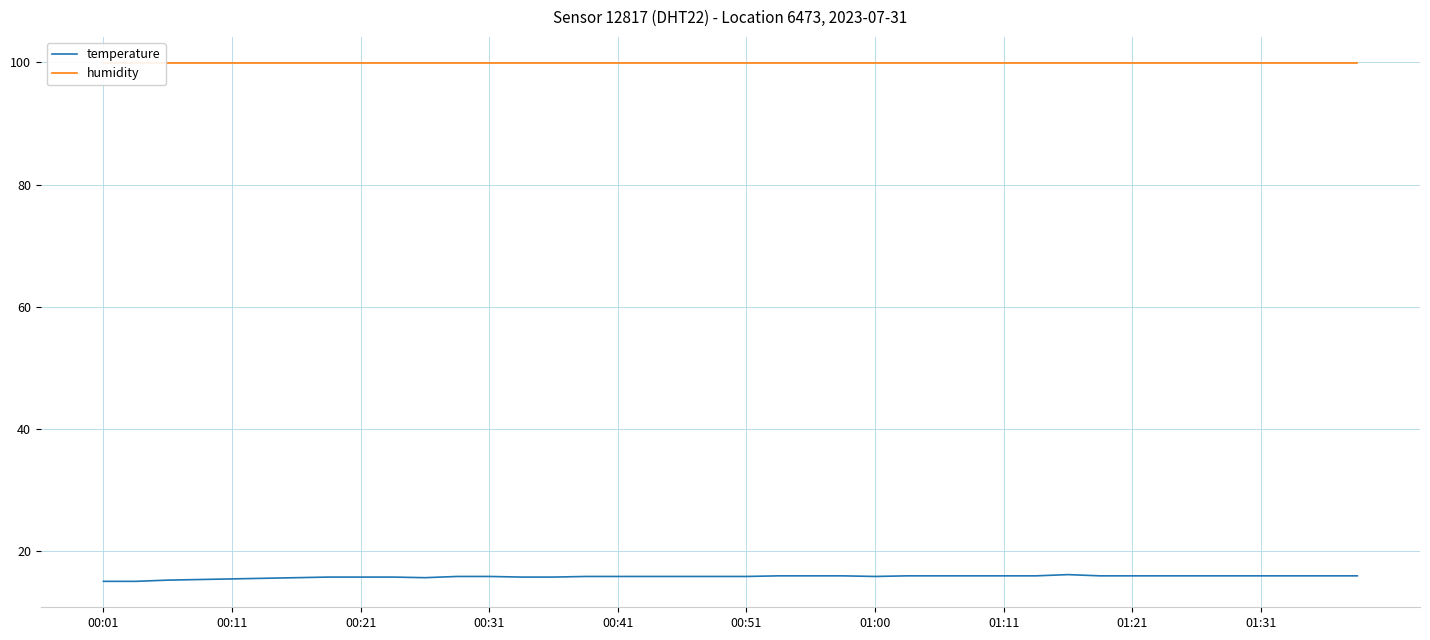

Does the chart display data point markers on the line(s)?

No